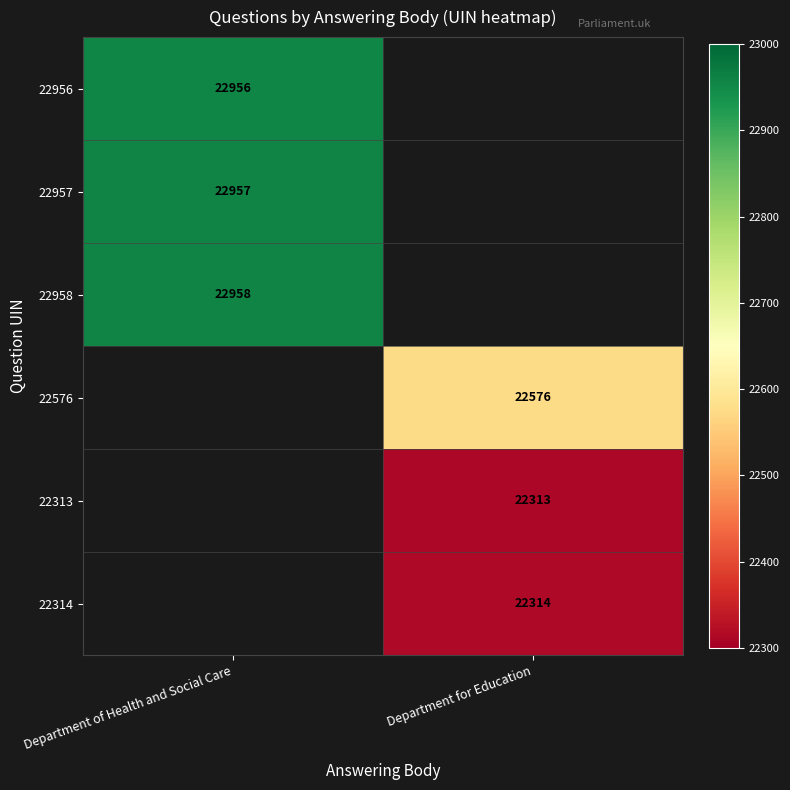

True or false: 22576 has a value of 22576 at Department for Education.

True